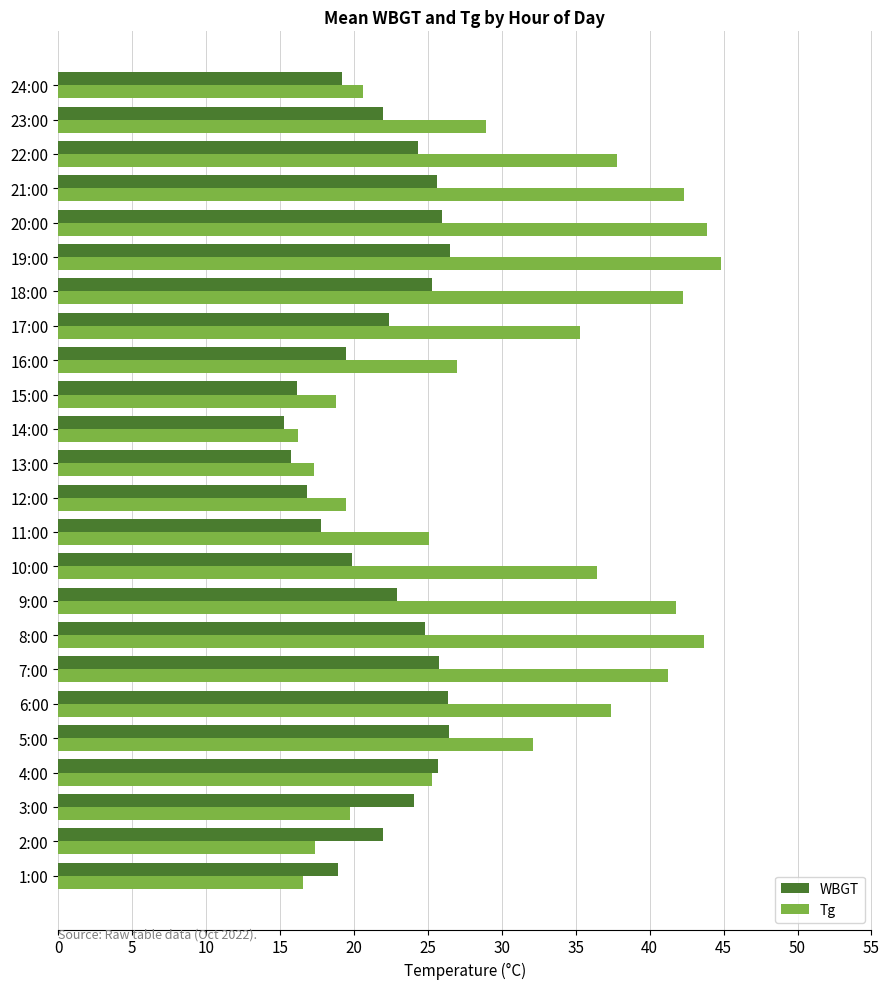

What is the average value of the WBGT series?

22.1